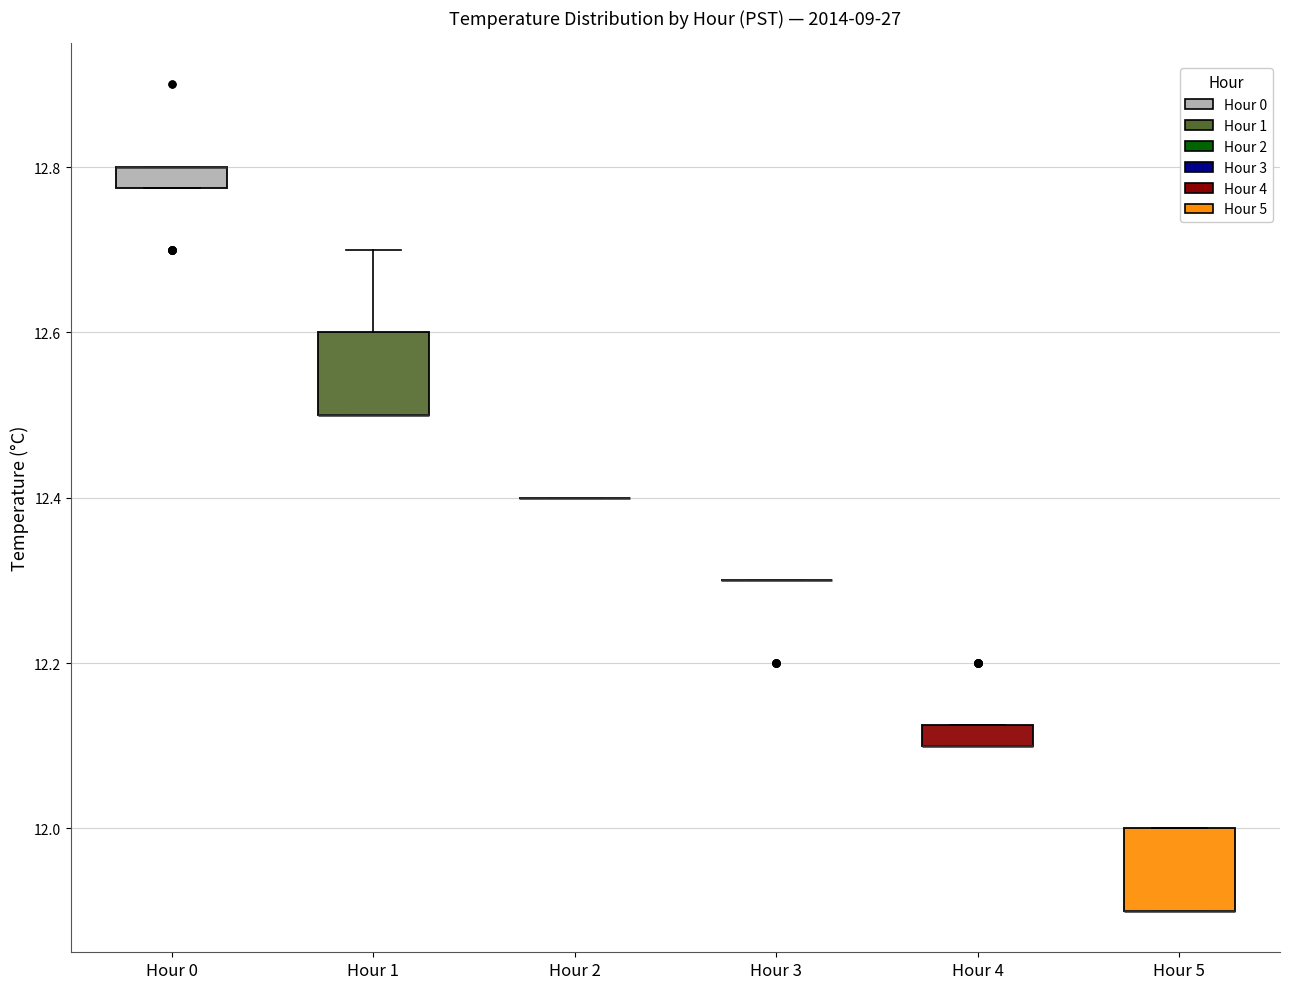

Where is the upper edge of the box for Hour 1 on the y-axis? The values are not printed on the chart, so give them approximately, as read against the axis.

12.60